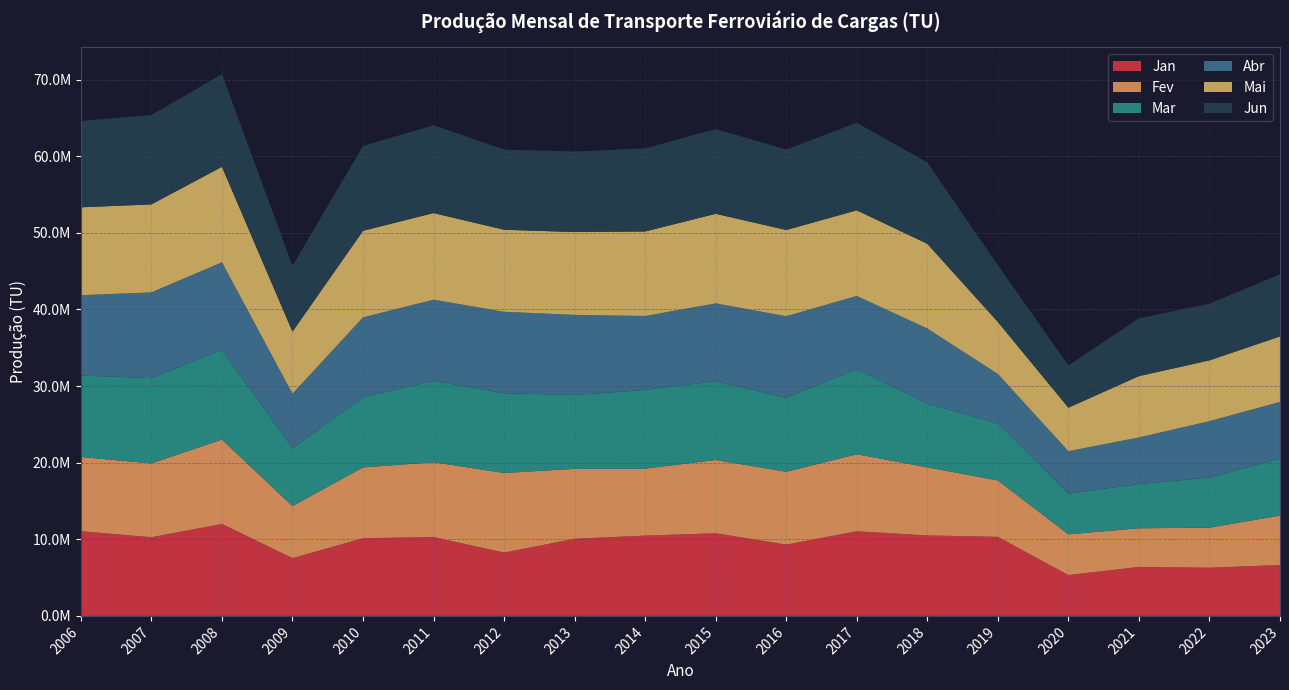

Reading right to left, what are all the values shown in this chart?

Jan: 2023=6640510	2022=6292036	2021=6391579	2020=5330288	2019=10321028	2018=10498819	2017=11042296	2016=9308258	2015=10784718	2014=10479347	2013=10063432	2012=8264921	2011=10294318	2010=10137647	2009=7539375	2008=11997280	2007=10267551	2006=11049756
Fev: 2023=6445195	2022=5227010	2021=5043128	2020=5315914	2019=7353074	2018=8889643	2017=10052104	2016=9500993	2015=9563790	2014=8736155	2013=9122904	2012=10387299	2011=9763901	2010=9238833	2009=6790630	2008=11010160	2007=9632668	2006=9683084
Mar: 2023=7460870	2022=6540877	2021=5763564	2020=5313173	2019=7441073	2018=8298328	2017=11093366	2016=9658684	2015=10283697	2014=10283731	2013=9638526	2012=10411711	2011=10619110	2010=9150780	2009=7558601	2008=11715107	2007=11124229	2006=10646857
Abr: 2023=7377969	2022=7356614	2021=6091306	2020=5539030	2019=6457289	2018=9824672	2017=9567697	2016=10643477	2015=10150140	2014=9641474	2013=10460916	2012=10624518	2011=10590467	2010=10434222	2009=7101748	2008=11429126	2007=11192414	2006=10476638
Mai: 2023=8545579	2022=7929502	2021=8000286	2020=5671280	2019=6783551	2018=11050046	2017=11170757	2016=11249808	2015=11693627	2014=11029493	2013=10810425	2012=10706061	2011=11303606	2010=11291454	2009=8104006	2008=12453383	2007=11486203	2006=11465123
Jun: 2023=8127182	2022=7399967	2021=7537381	2020=5509126	2019=7419953	2018=10607728	2017=11430038	2016=10507106	2015=11058134	2014=10843678	2013=10503758	2012=10467696	2011=11455857	2010=11087003	2009=8597322	2008=12085868	2007=11670586	2006=11253890